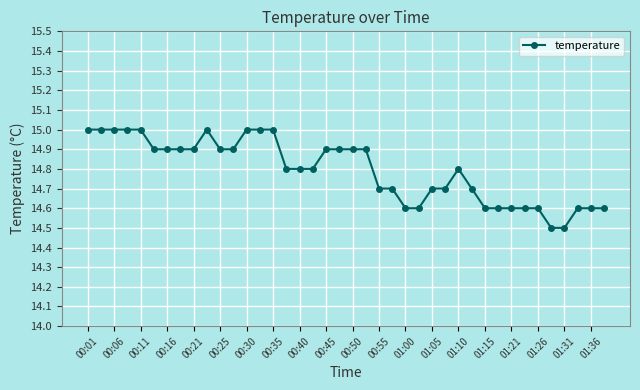

True or false: there are more than 0 points higher than both neighbors.

True